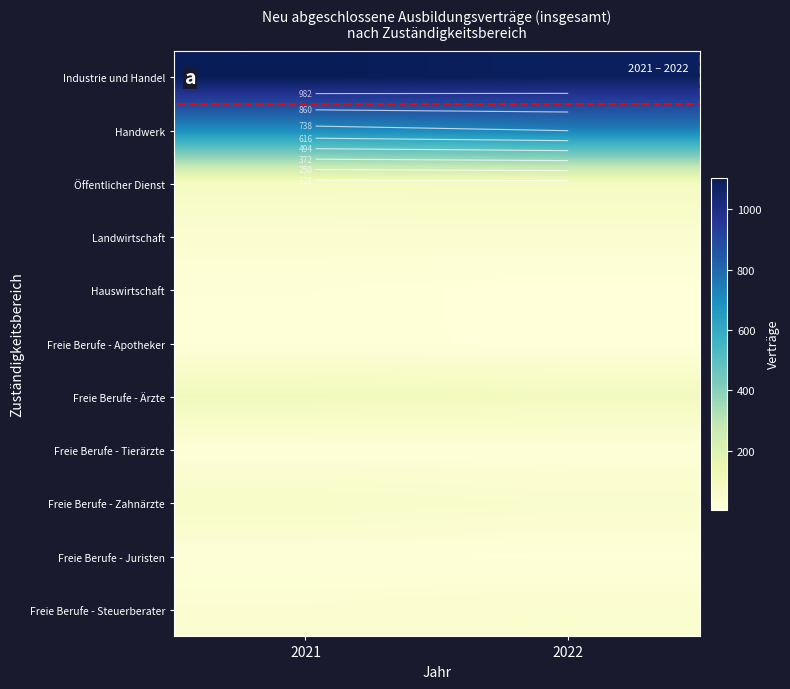

At 0, list the series in order from largest to smallest.

Industrie und Handel, Handwerk, Freie Berufe - Ärzte, Öffentlicher Dienst, Freie Berufe - Zahnärzte, Landwirtschaft, Freie Berufe - Steuerberater, Freie Berufe - Tierärzte, Freie Berufe - Juristen, Hauswirtschaft, Freie Berufe - Apotheker